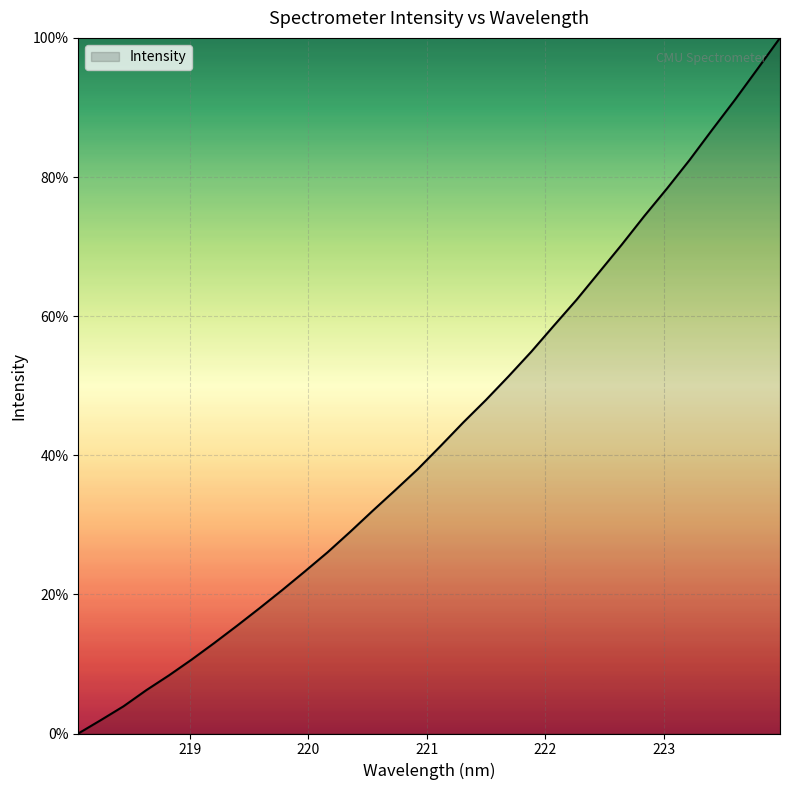

What is the maximum value shown in the chart?

100.0